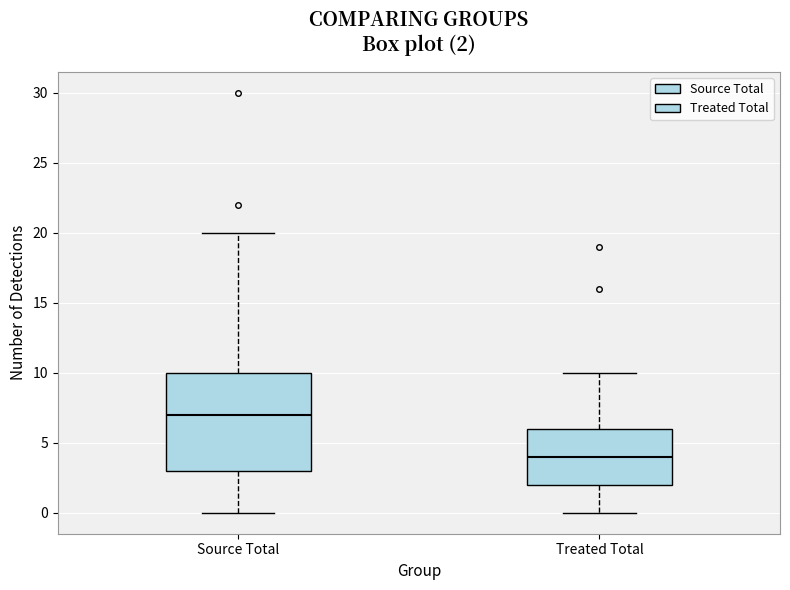

Which box's median line is the highest?

Source Total